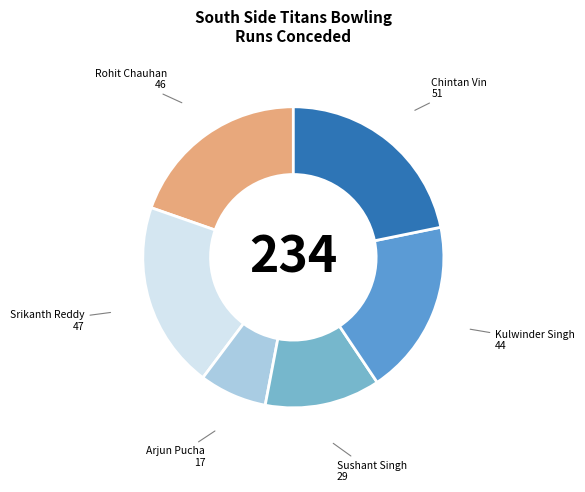

Count the number of slices in the pie.

6